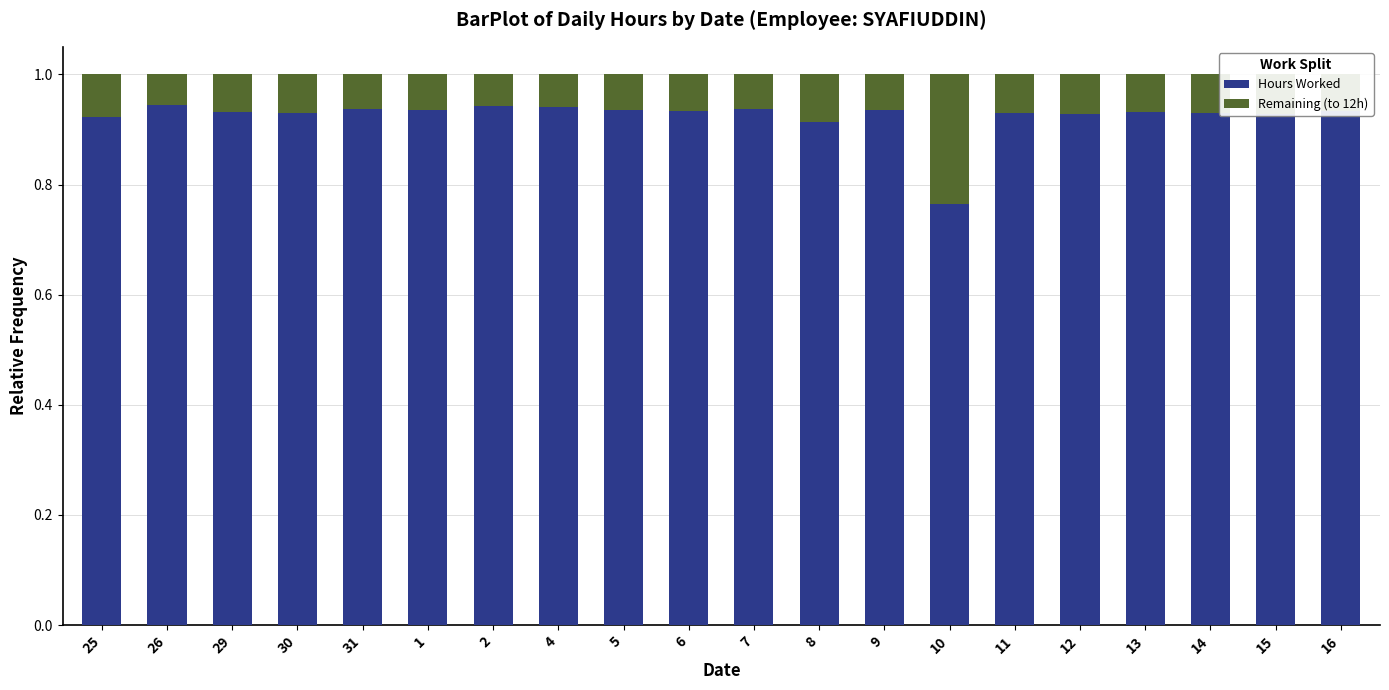

What is the total value across all series at 6?

1.0